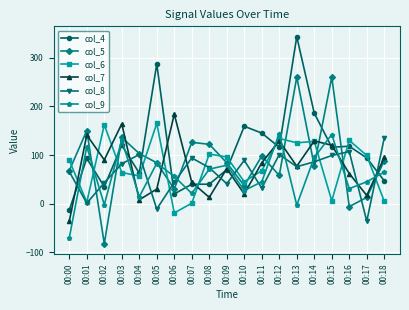

Rank the series by their maximum value, from highest to lowest.

col_4, col_5, col_7, col_6, col_9, col_8